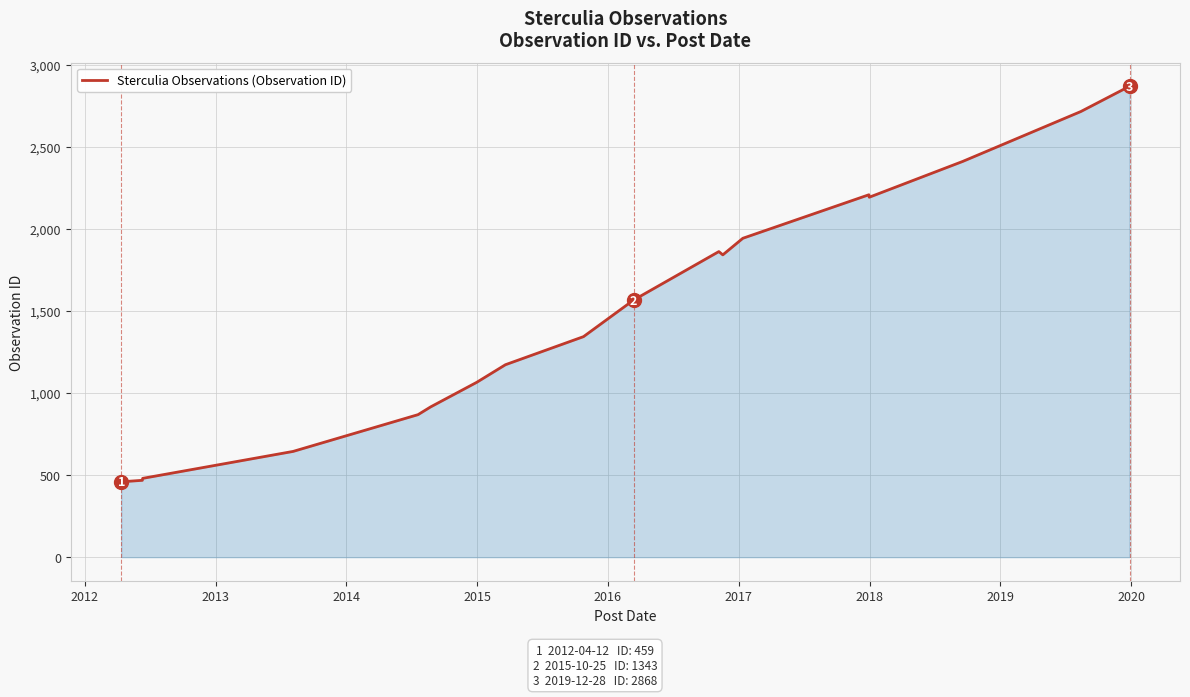

How many lines are shown in the chart?

1